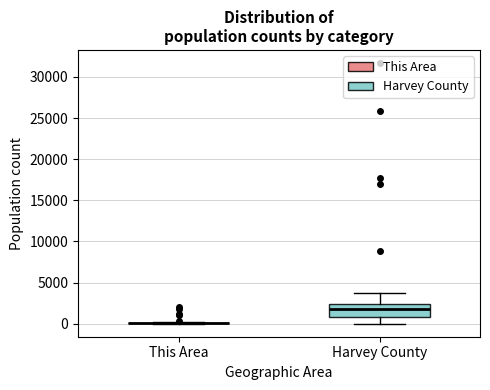

Reading left to right, transcribe this box plot: for each box, give where its median line is, the range the box spans, and where its two whiskers end, as read against the y-axis. The values are not printed on the chart, so give them approximately, as read against the axis.

This Area: box collapsed to a line at 0, whiskers 0 to 0
Harvey County: median 2000, box 1000 to 2500, whiskers 0 to 3500